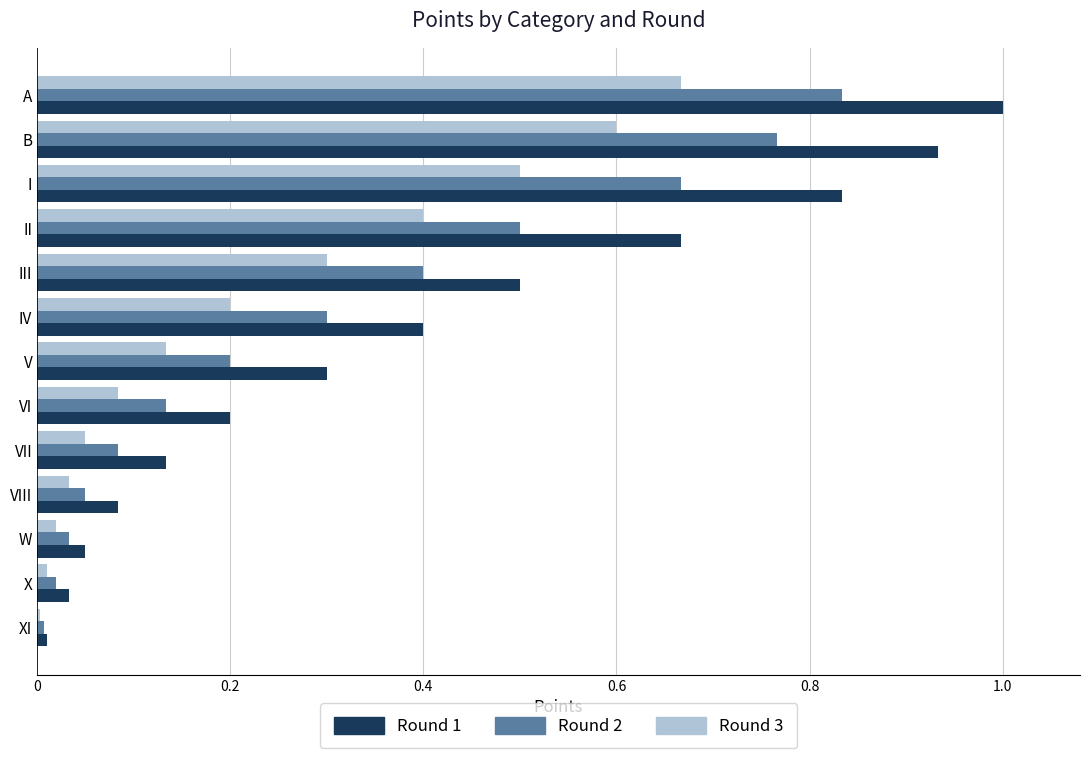

List the labels in order of Round 2 value, smallest first.

XI, X, W, VIII, VII, VI, V, IV, III, II, I, B, A